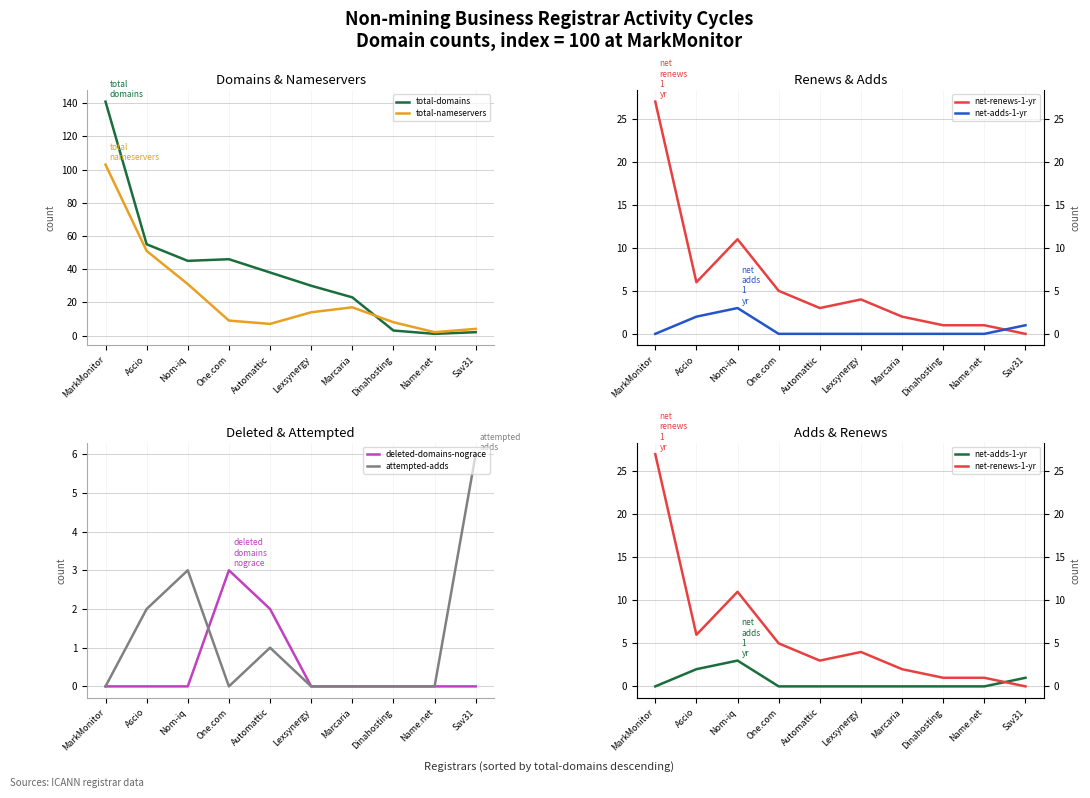

Rank the series by their maximum value, from highest to lowest.

total-domains, total-nameservers, net-renews-1-yr, attempted-adds, net-adds-1-yr, deleted-domains-nograce